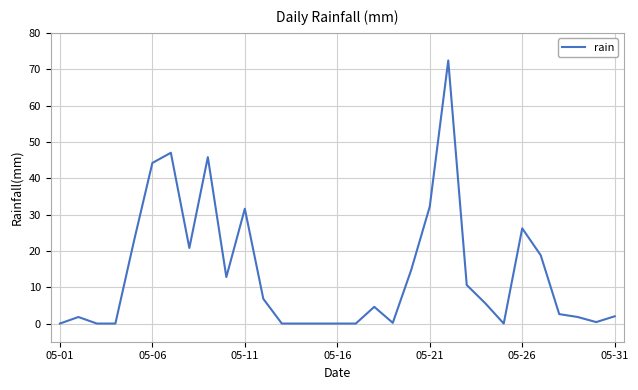

What is the difference between the maximum and minimum values?

72.4